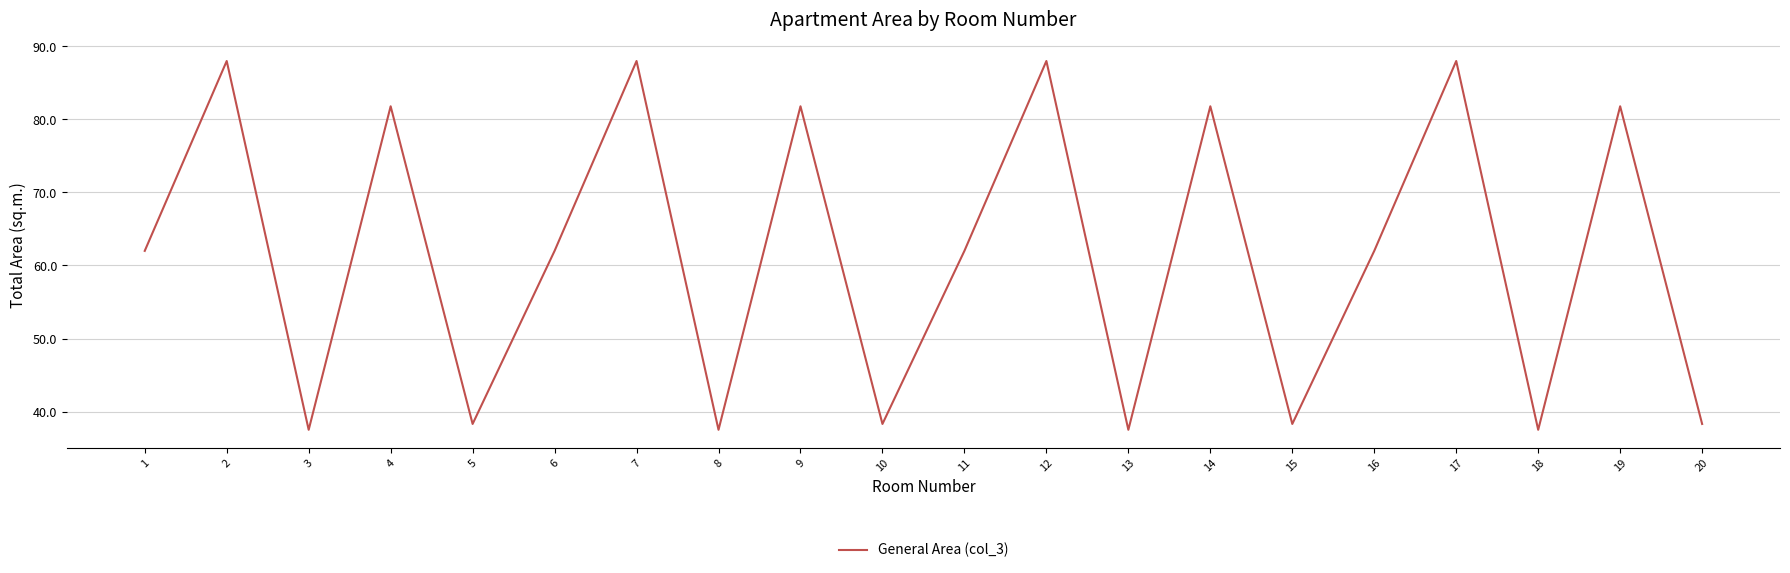

What is the average value?

61.5